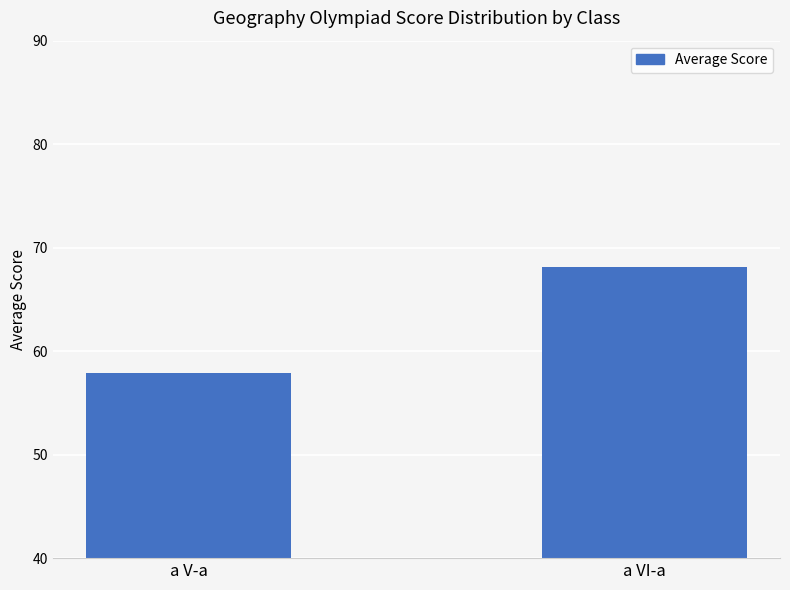

Read the value at a VI-a.

68.2